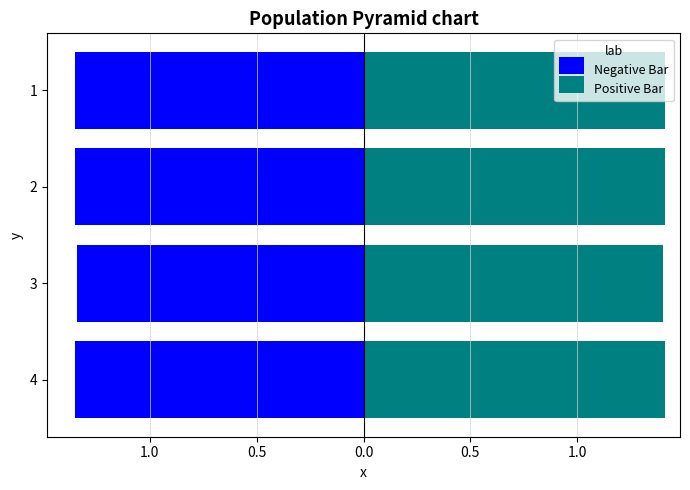

Rank the series at 4 from lowest to highest value.

Negative Bar, Positive Bar